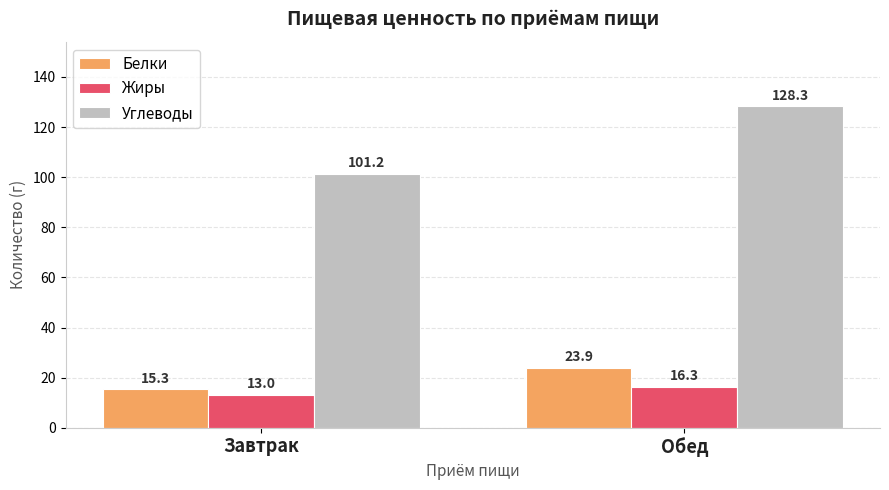

Where is Белки nearest to the value 19?

Завтрак